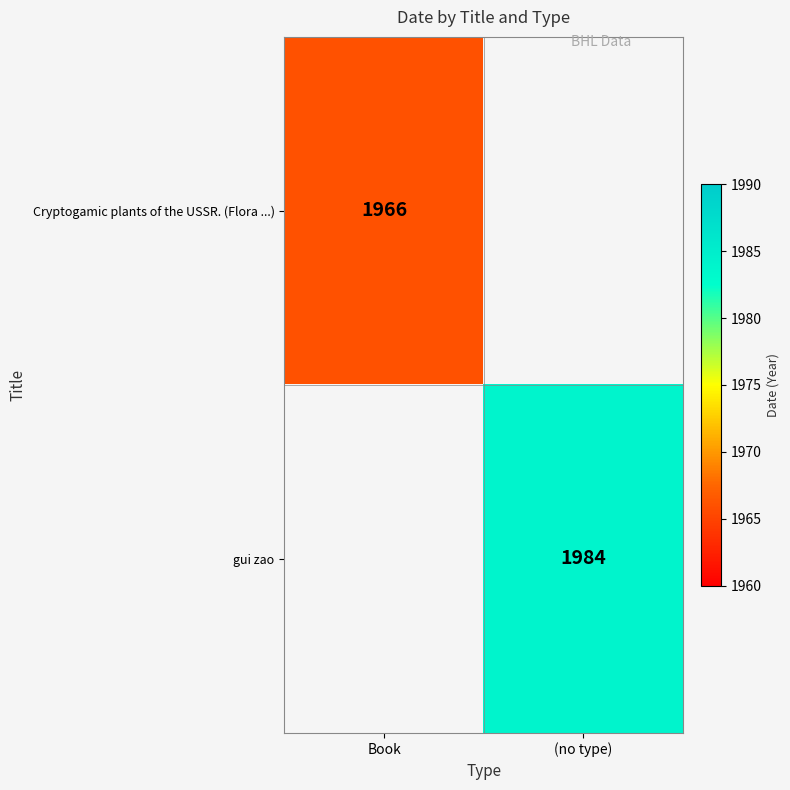

True or false: gui zao has a value of 1984 at (no type).

True